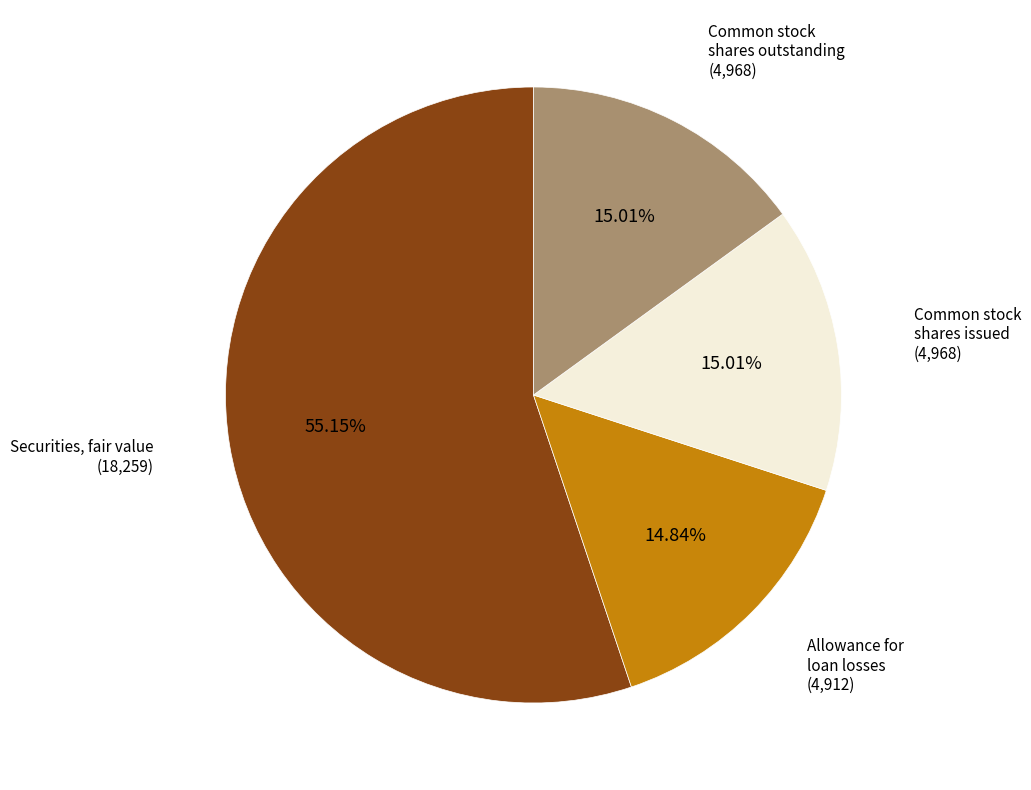

Is there a majority slice in this chart?

Yes